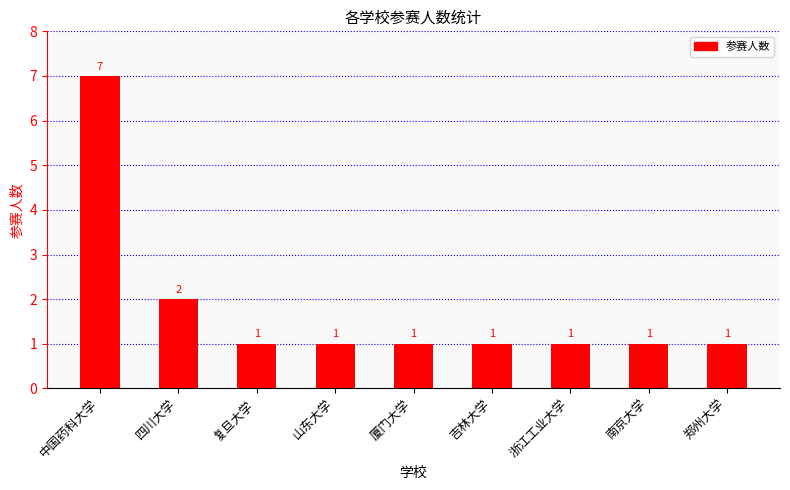

The chart shows a value of 2 at 四川大学. True or false?

True